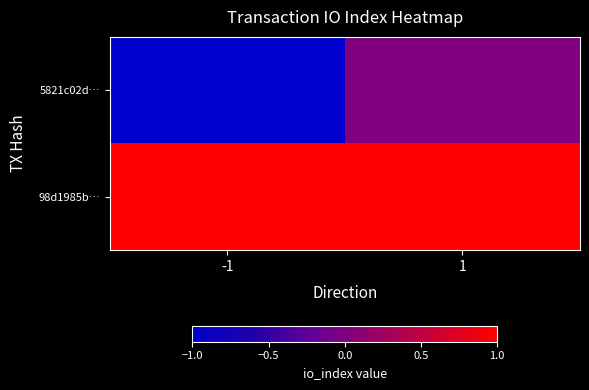

At which category does the chart reach its peak across all series?

-1